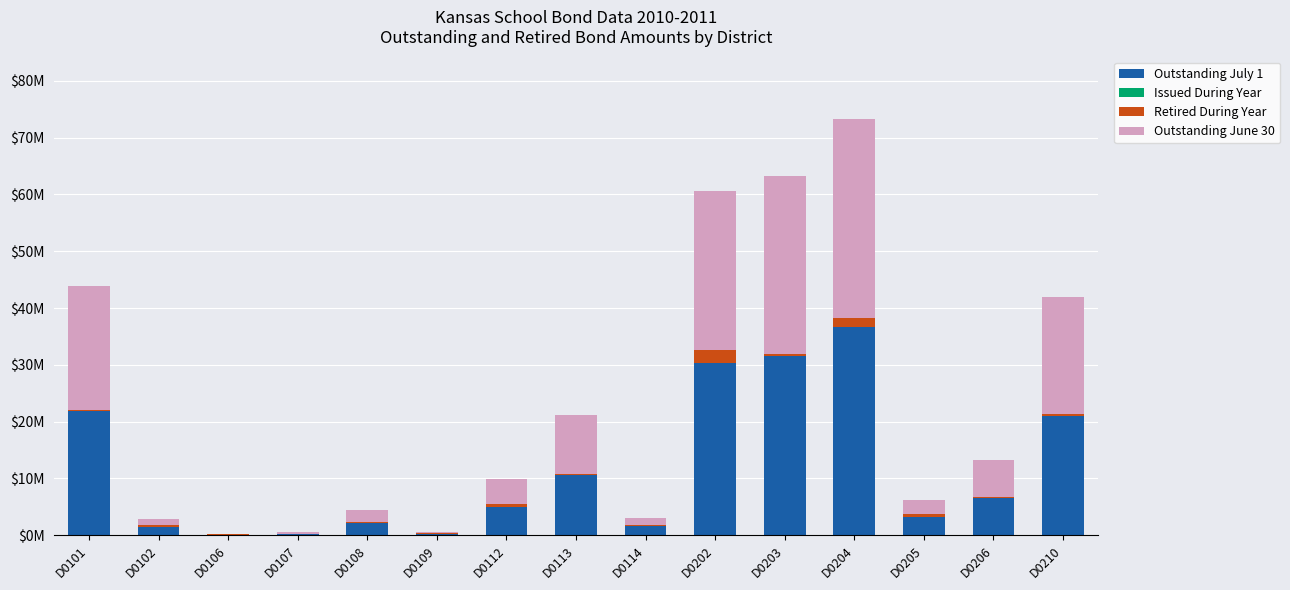

At which label does Outstanding July 1 reach its peak?

D0204